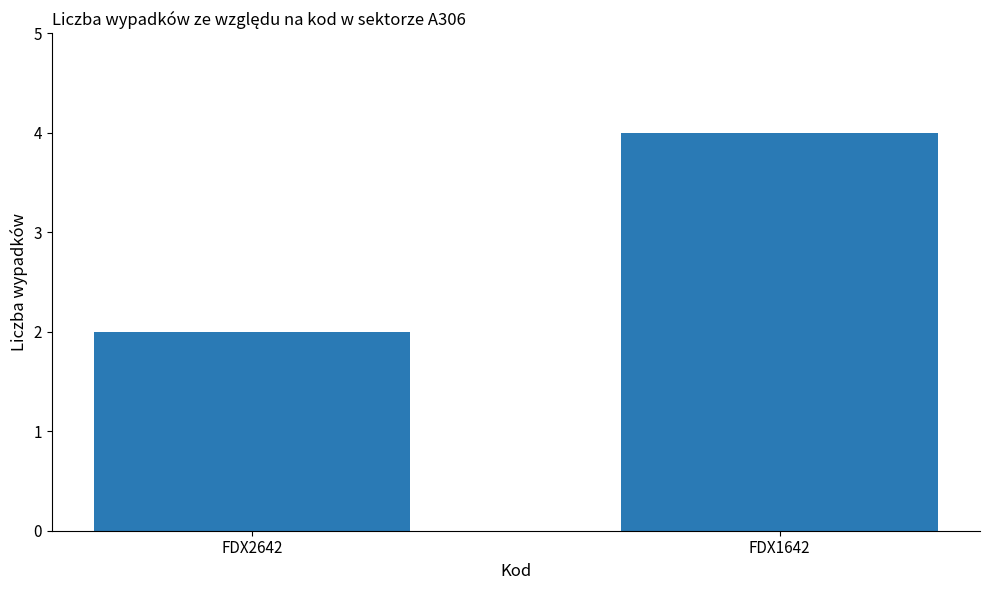

Rank the categories by value from highest to lowest.

FDX1642, FDX2642